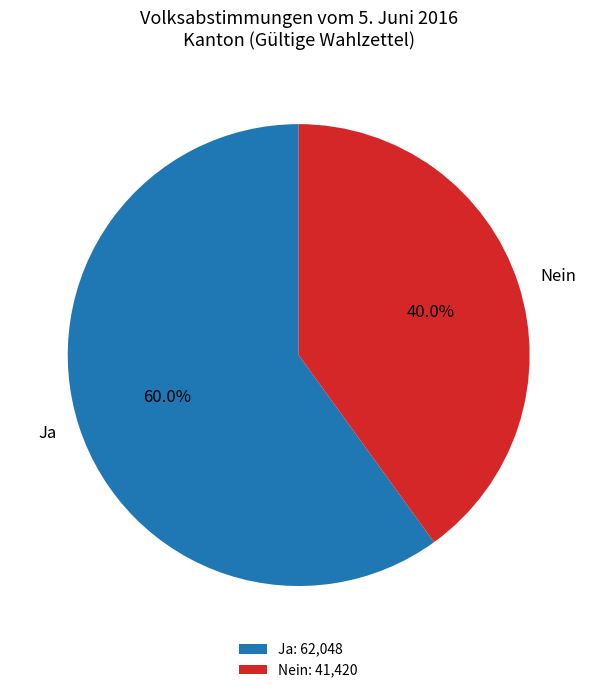

Which slice represents more than half of the pie?

Ja